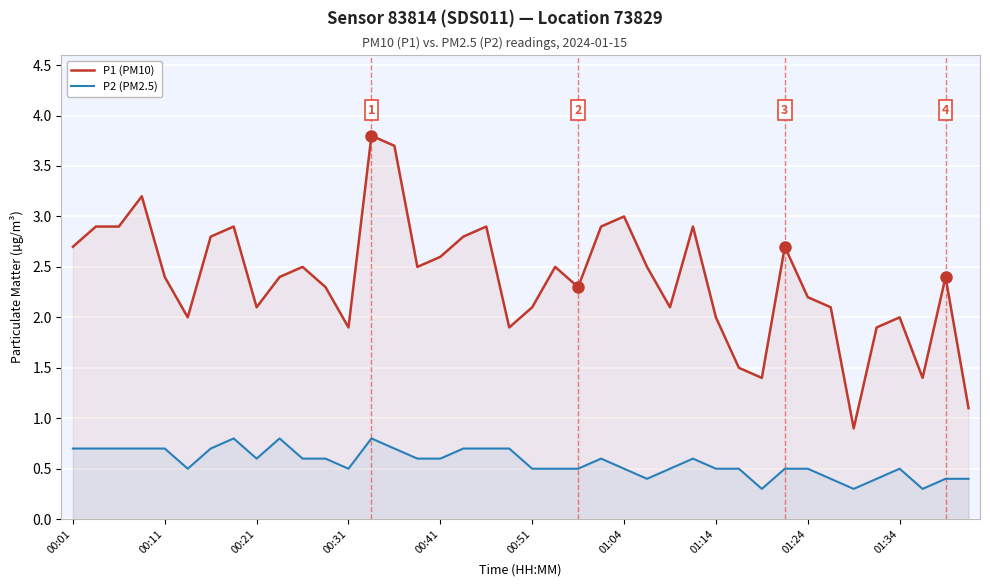

True or false: P1 (PM10) and P2 (PM2.5) intersect in this chart.

False